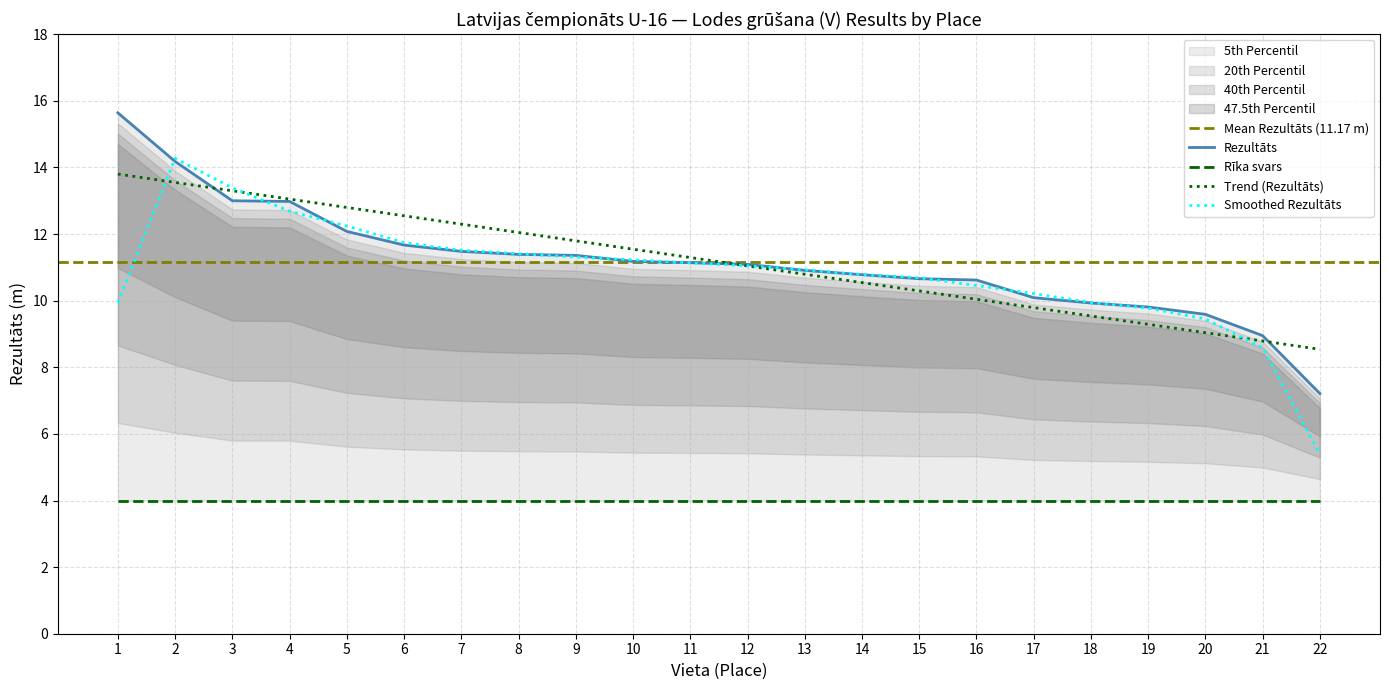

List the labels in order of value, largest first.

1, 2, 3, 4, 5, 6, 7, 8, 9, 10, 11, 12, 13, 14, 15, 16, 17, 18, 19, 20, 21, 22